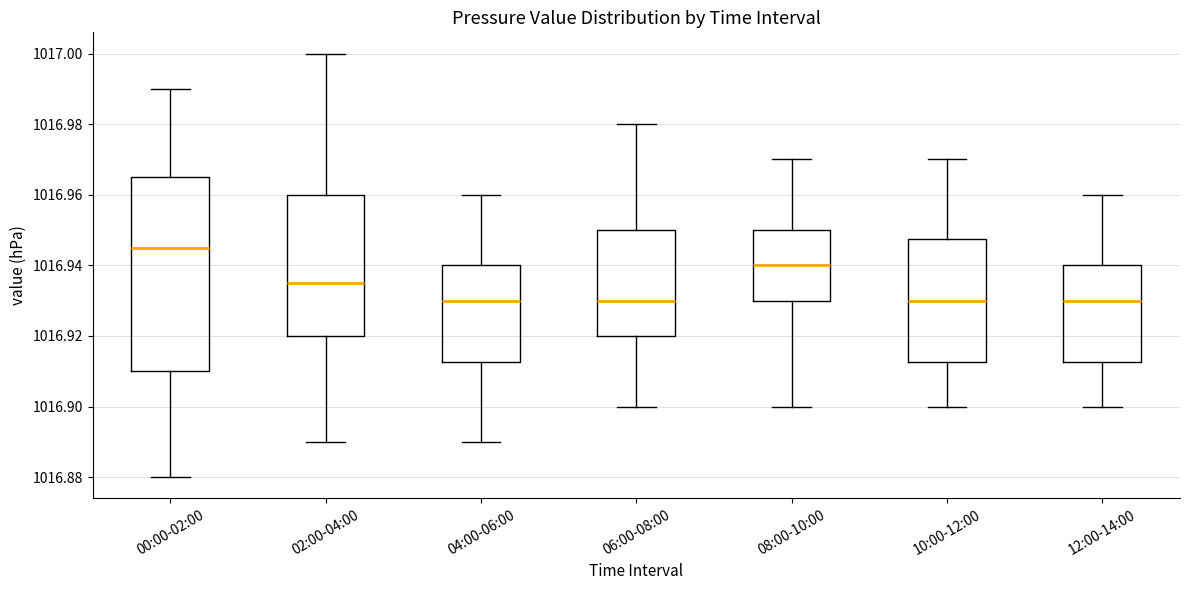

Which box is the tallest, from its lower edge to its upper edge?

00:00-02:00